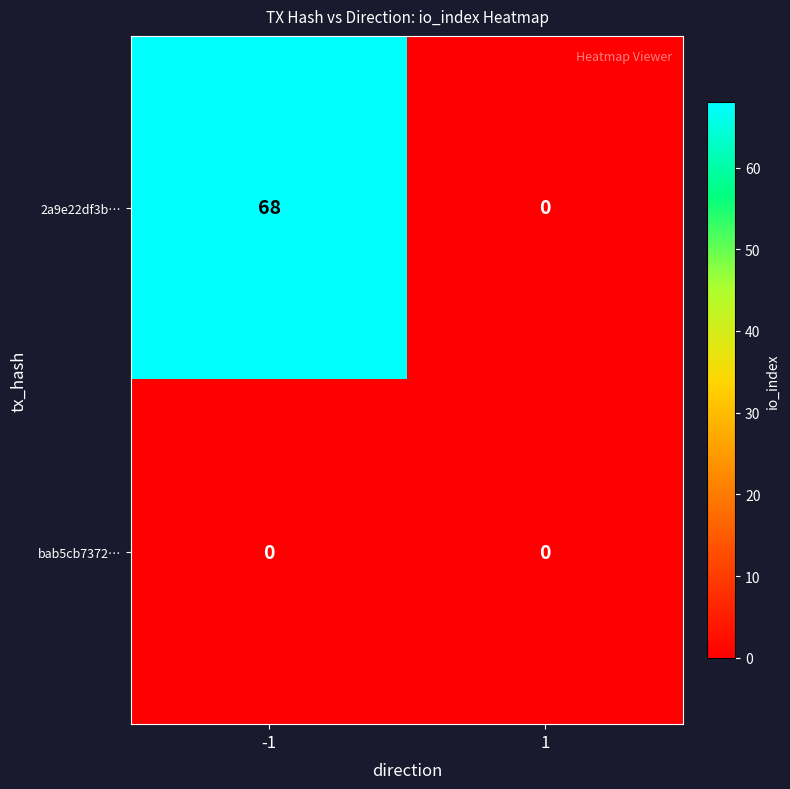

The 2a9e22df3b… series shows 109 at -1. True or false?

False